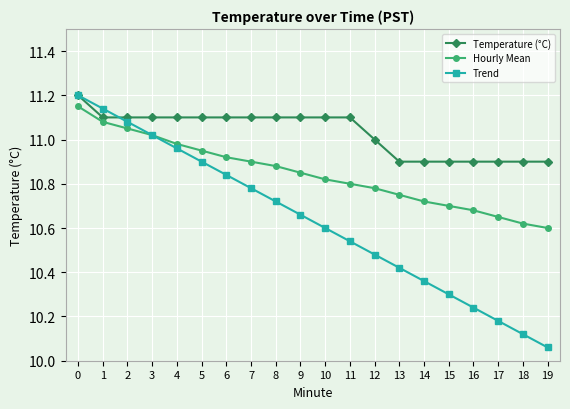

Which series changed the most between 1 and 14?

Trend